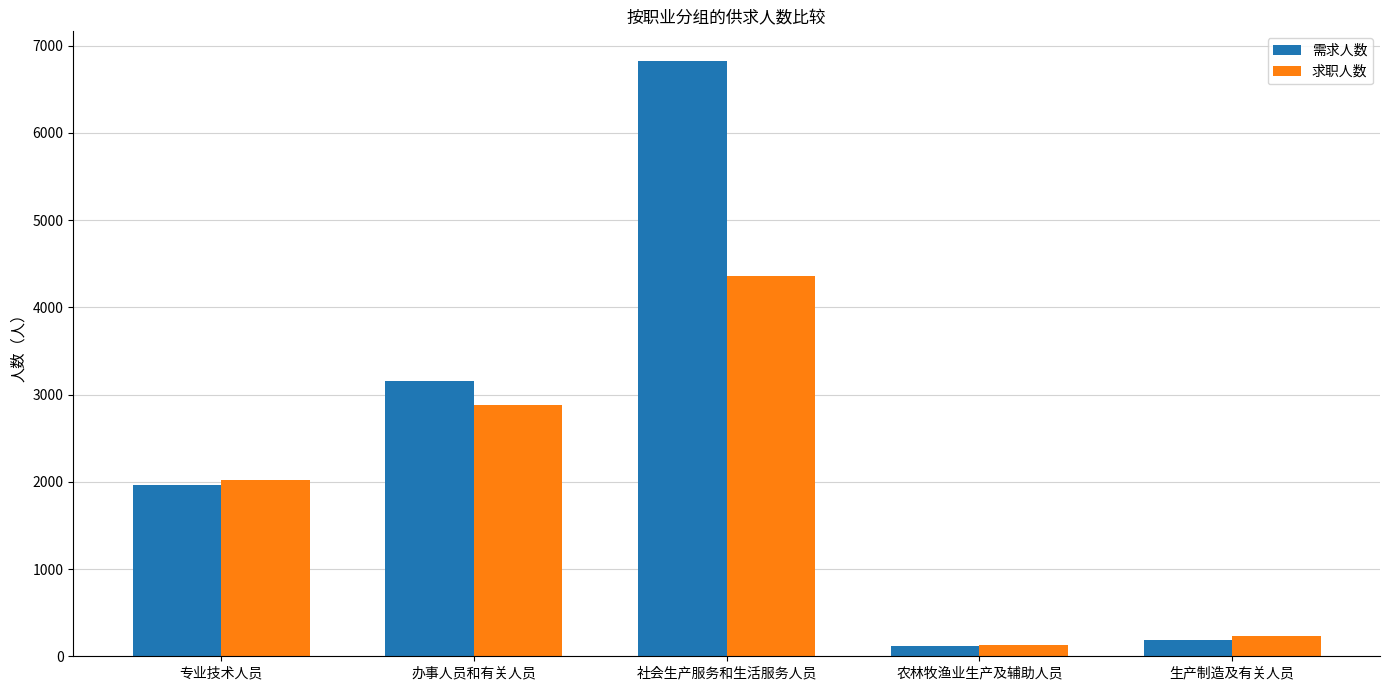

Reading left to right, what are all the values shown in this chart?

需求人数: 1960	3154	6822	120	189
求职人数: 2015	2876	4358	130	230